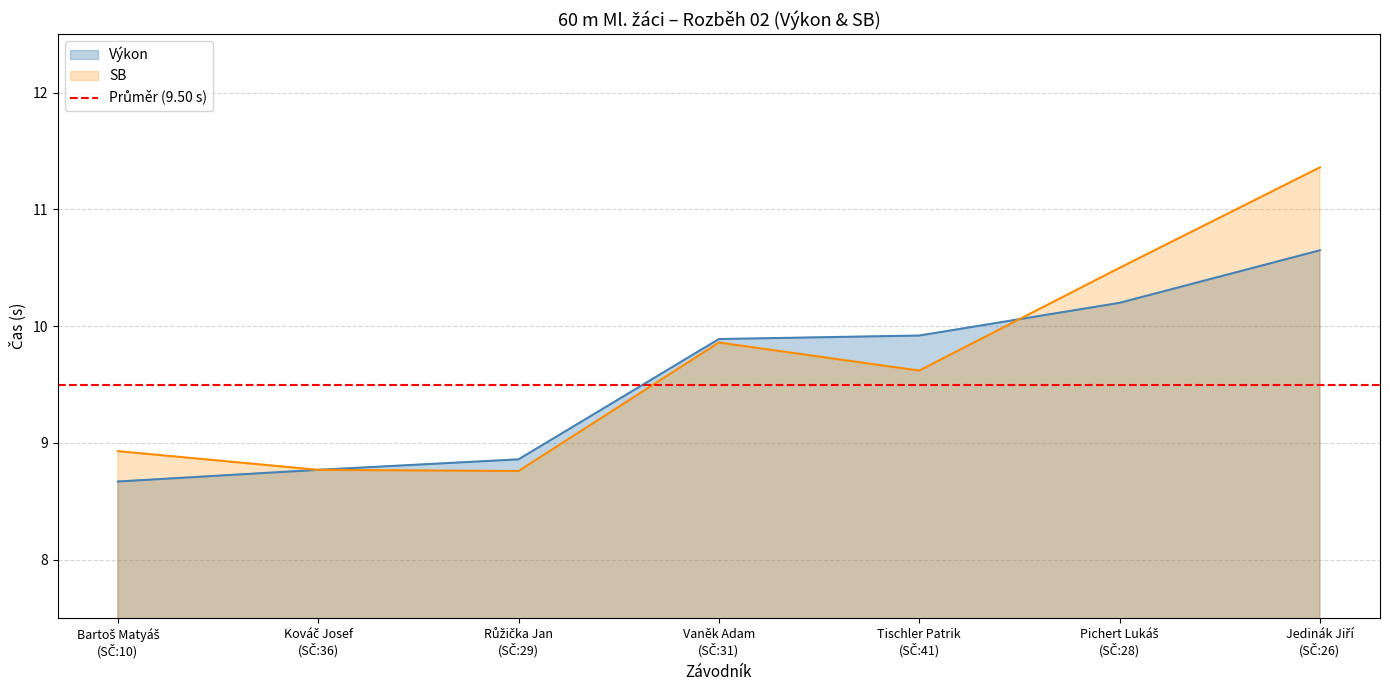

Between Kováč Josef
(SČ:36) and Pichert Lukáš
(SČ:28), which is larger?

Pichert Lukáš
(SČ:28)